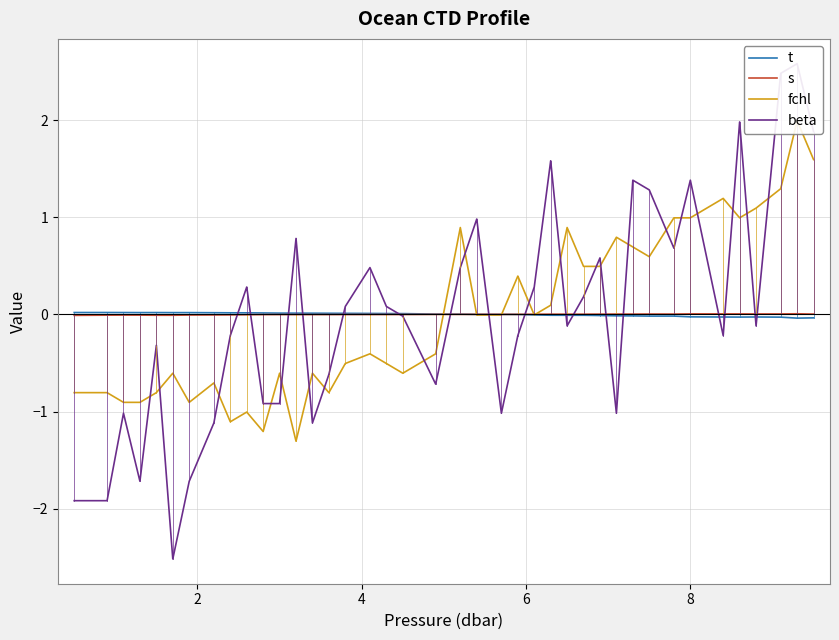

True or false: fchl and beta cross at least once.

True